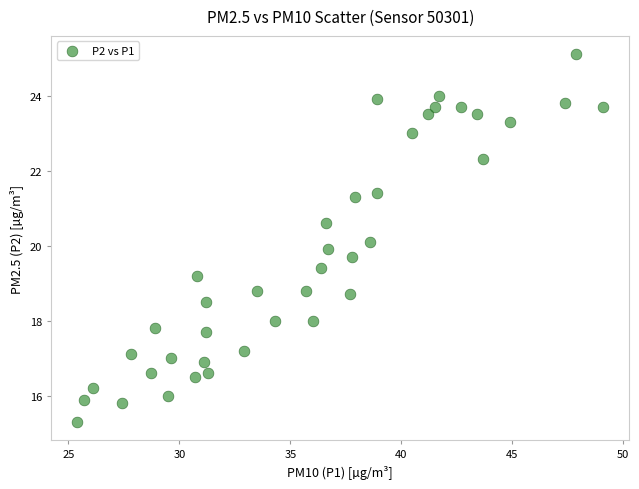

What is the range of Y values (max minus min)?

9.8